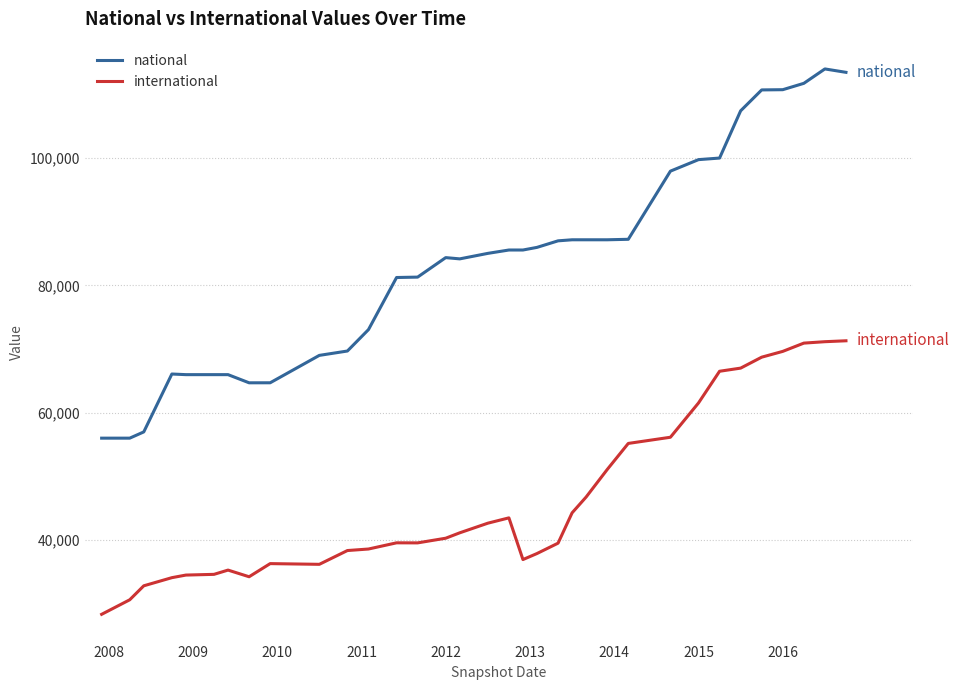

True or false: national and international cross at least once.

False